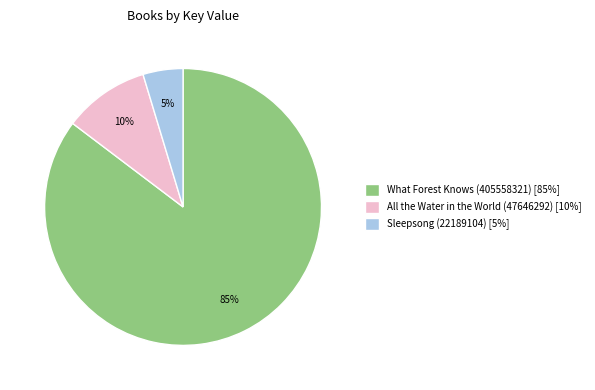

Does What Forest Knows (405558321) account for over 50% of the chart?

Yes